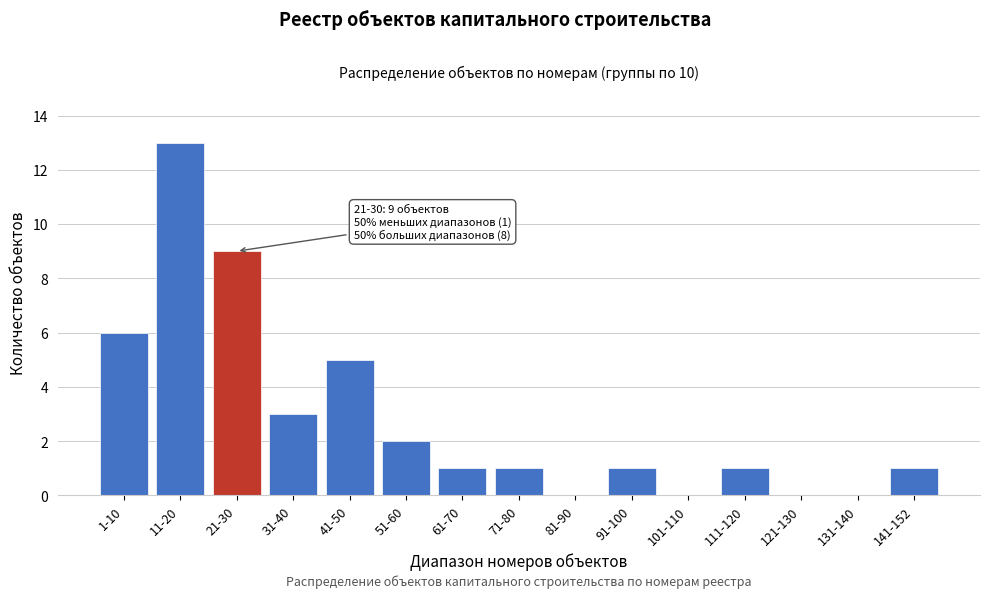

Reading right to left, list all the values displayed in this chart.

141-152=1	131-140=0	121-130=0	111-120=1	101-110=0	91-100=1	81-90=0	71-80=1	61-70=1	51-60=2	41-50=5	31-40=3	21-30=9	11-20=13	1-10=6